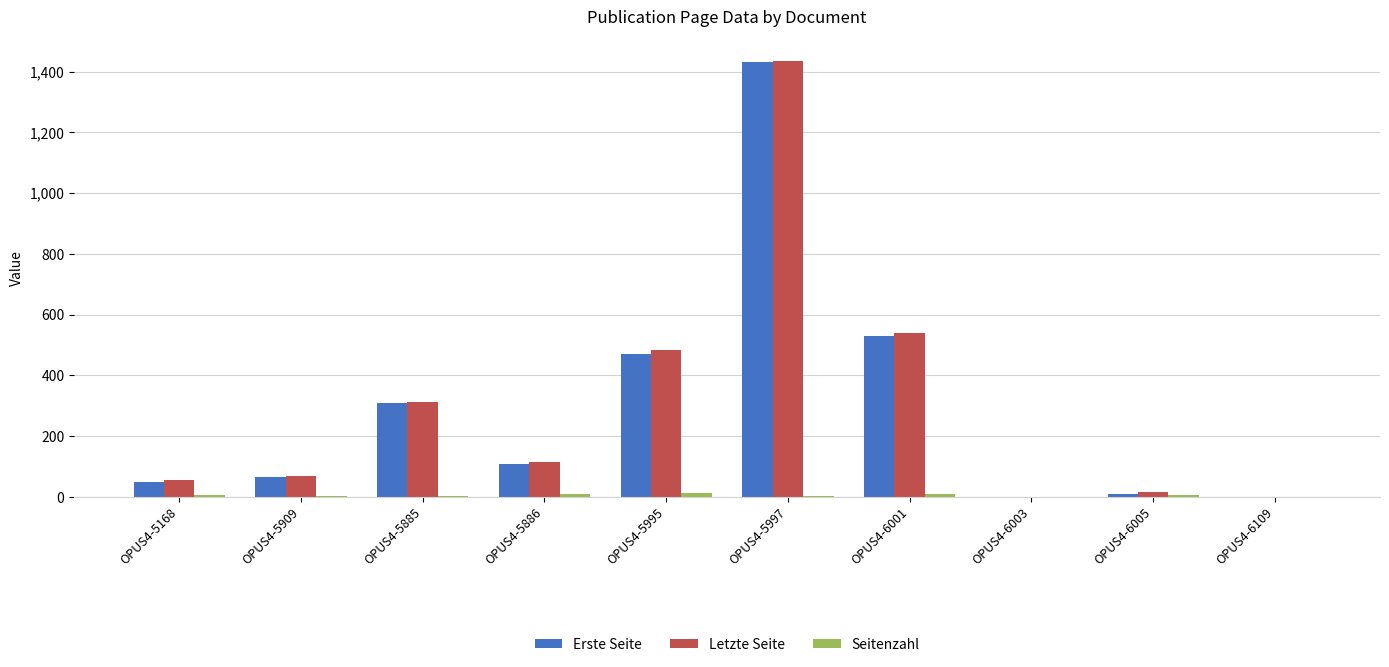

What is the sum of all Erste Seite values?

2975